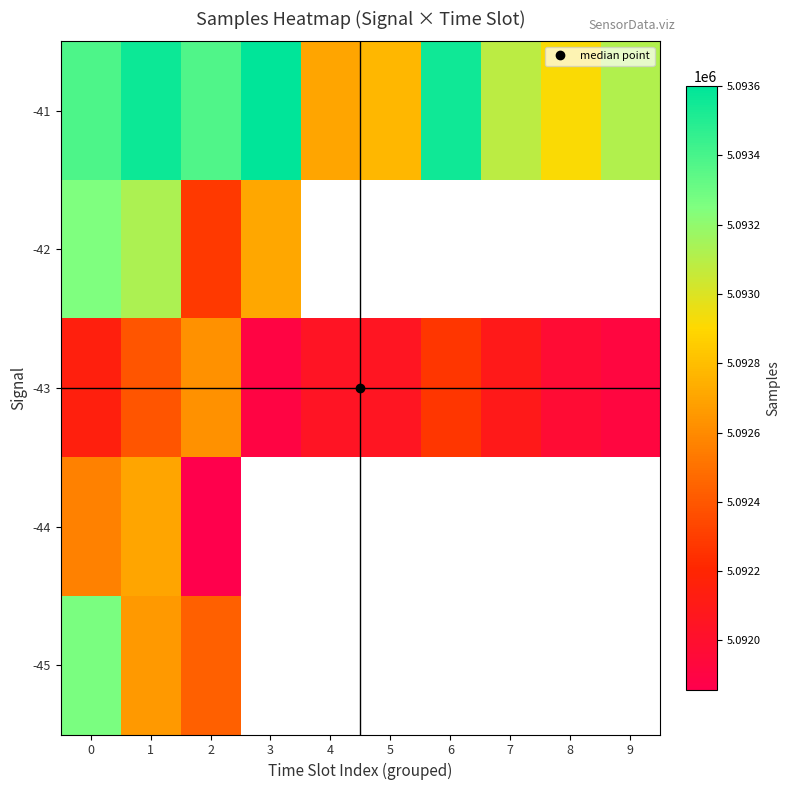

Between 4 and 2, which is larger?

2